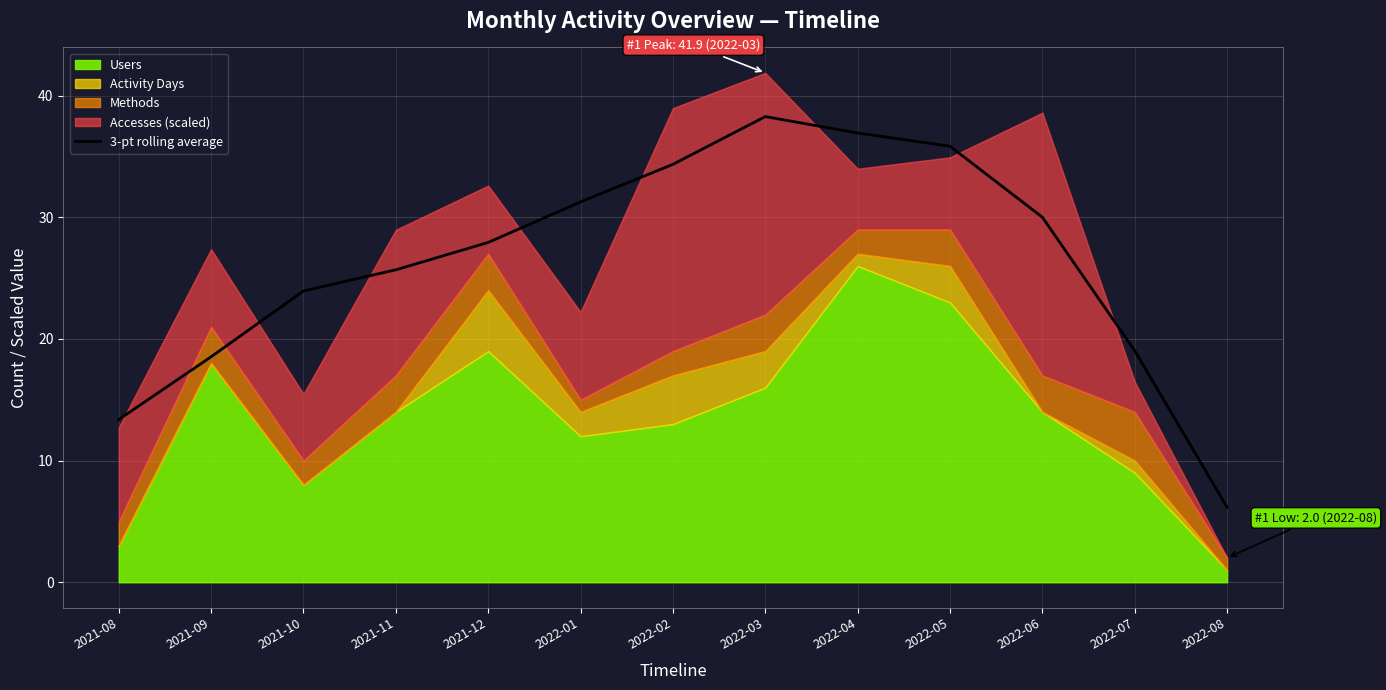

Reading left to right, extract all data points from this chart.

2021-08=13.4	2021-09=18.5	2021-10=23.9	2021-11=25.7	2021-12=27.9	2022-01=31.3	2022-02=34.4	2022-03=38.3	2022-04=36.9	2022-05=35.8	2022-06=30.0	2022-07=19.0	2022-08=6.2